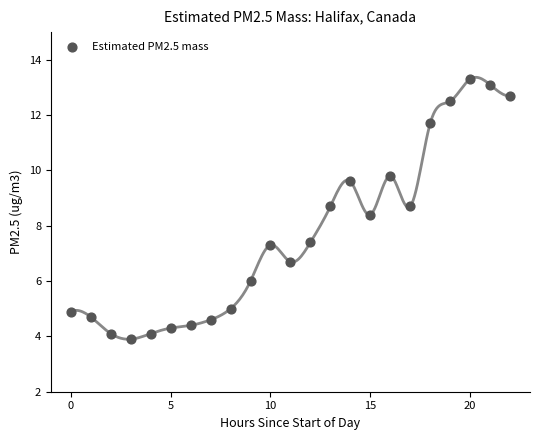

What Y value in the scatter plot is closest to 8?

8.4